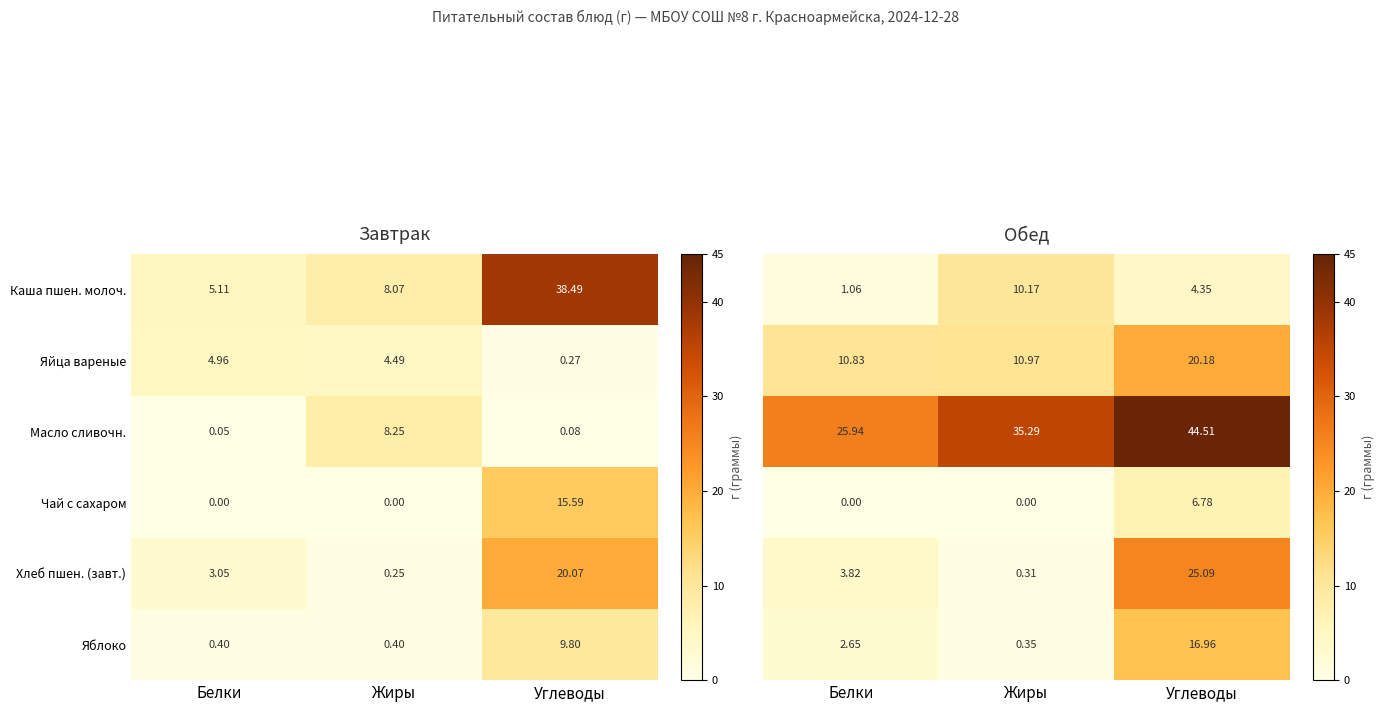

Is the value of Хлеб пшен. (завт.) at Жиры greater than the value of Масло сливочн. at Углеводы?

Yes